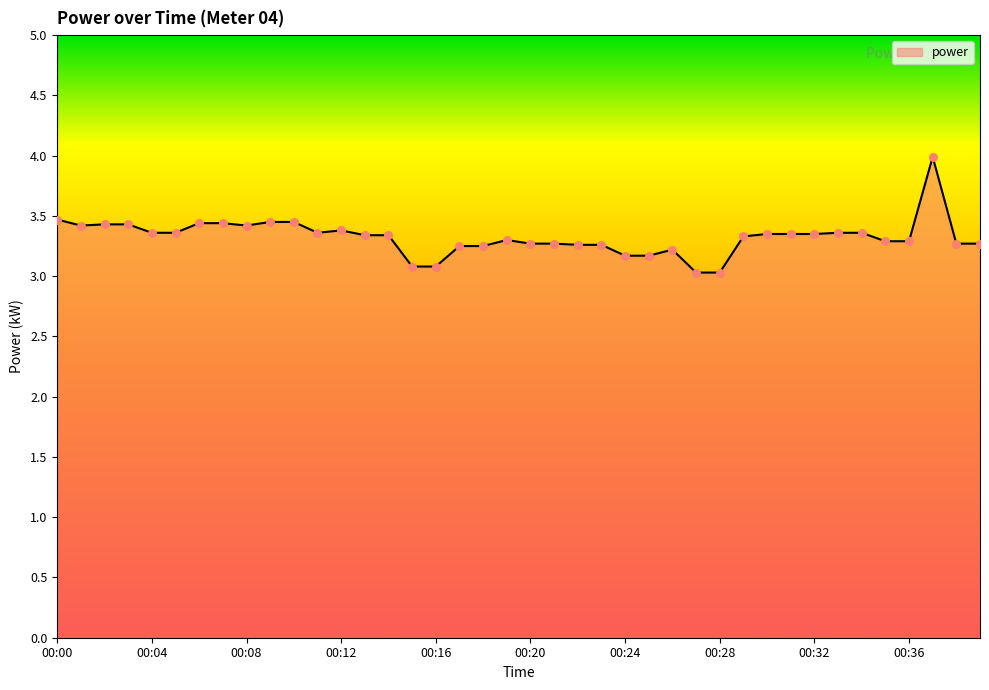

What is the difference between the maximum and minimum values?

1.0